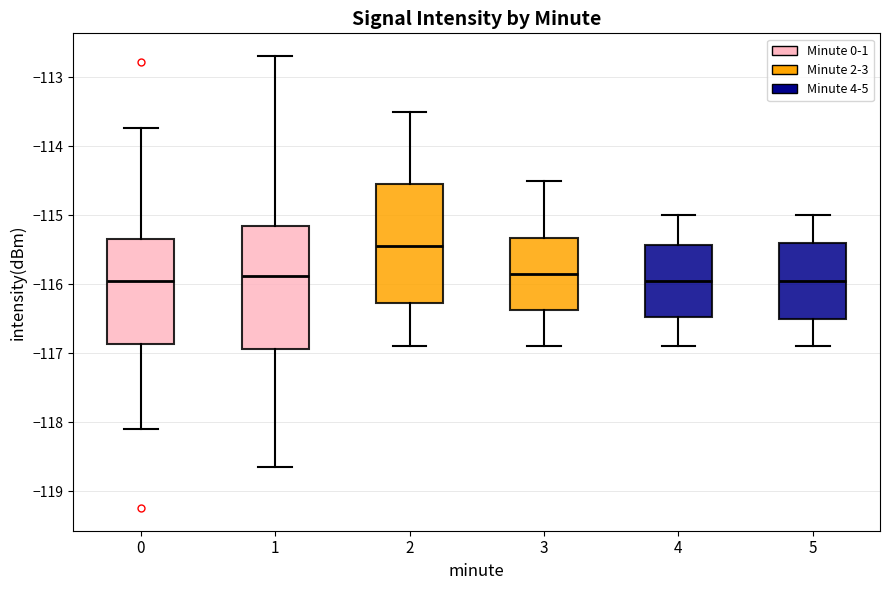

Reading left to right, transcribe this box plot: for each box, give where its median line is, the range the box spans, and where its two whiskers end, as read against the y-axis. The values are not printed on the chart, so give them approximately, as read against the axis.

0: median -115.9, box -116.9 to -115.3, whiskers -118.1 to -113.7
1: median -115.9, box -116.9 to -115.1, whiskers -118.6 to -112.7
2: median -115.4, box -116.3 to -114.5, whiskers -116.9 to -113.5
3: median -115.8, box -116.4 to -115.3, whiskers -116.9 to -114.5
4: median -115.9, box -116.5 to -115.4, whiskers -116.9 to -115.0
5: median -115.9, box -116.5 to -115.4, whiskers -116.9 to -115.0